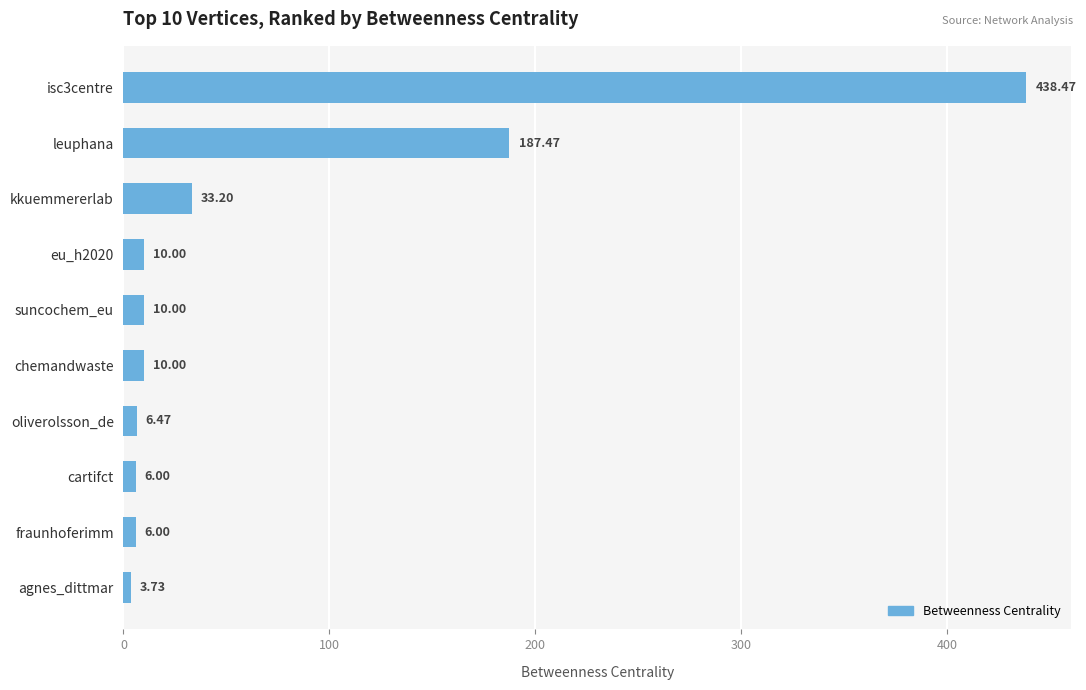

Between isc3centre and eu_h2020, which is larger?

isc3centre